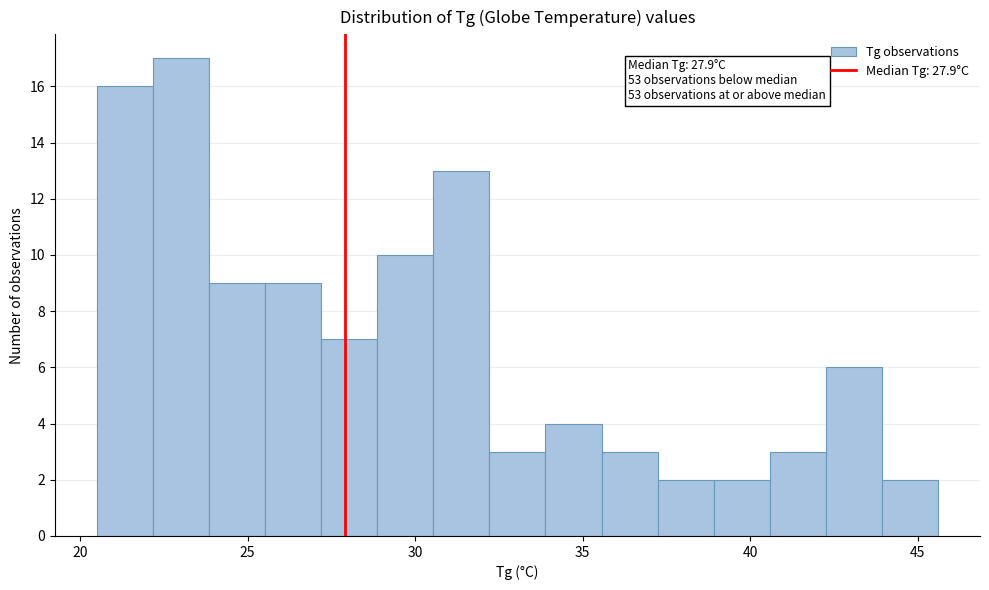

Around what value on the x-axis is the tallest bar? Give the approximate position of its centre, as read against the axis.

23.0